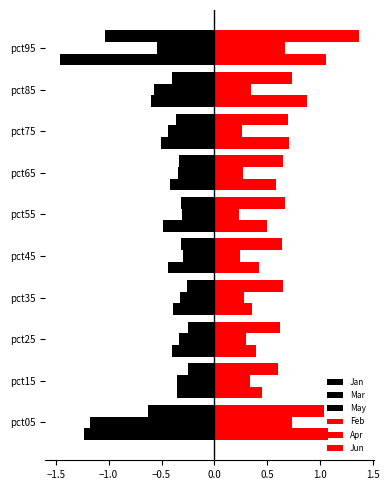

Count the number of data series in this chart.

6